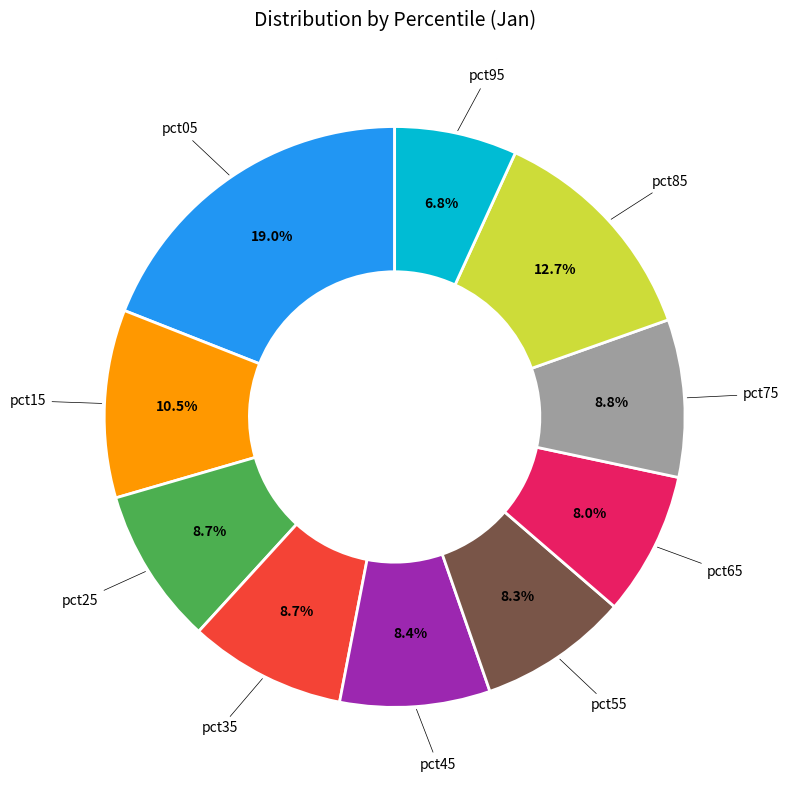

Is there any slice that represents more than half of the pie?

No